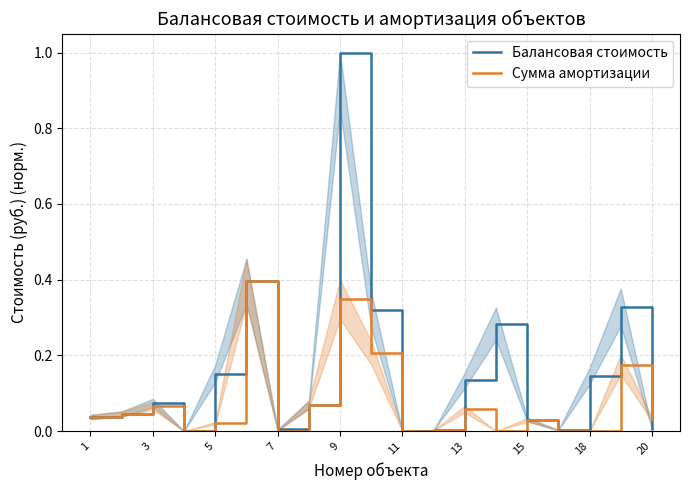

Is this an area chart (filled region under the line)?

No